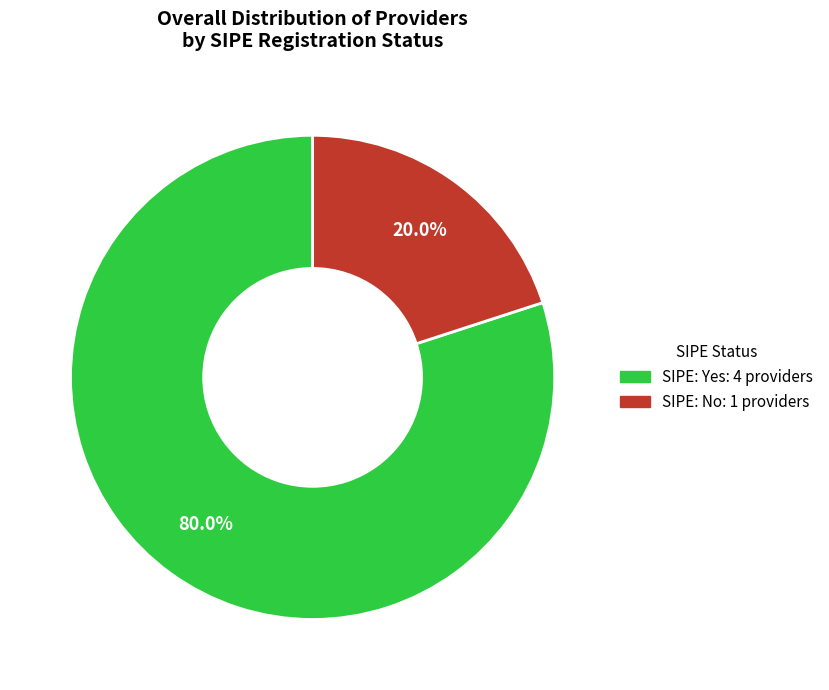

Is there any slice that represents more than half of the pie?

Yes